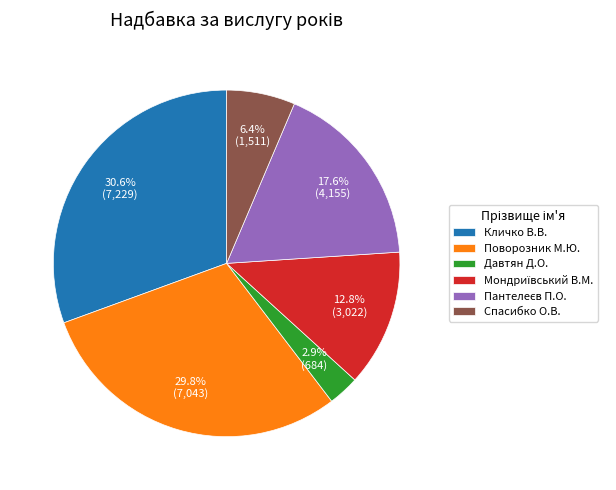

Which category has the biggest portion of the pie?

Кличко В.В.